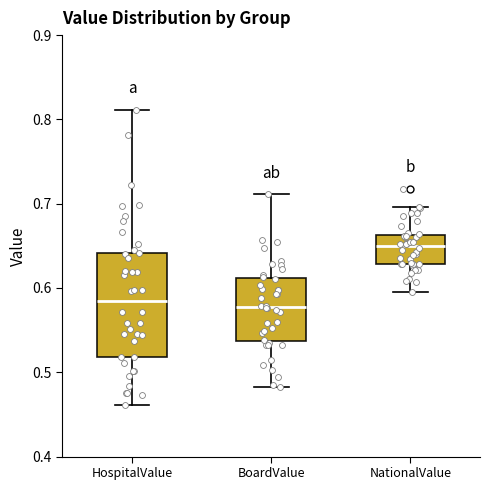

Where does the median line of the box for HospitalValue sit on the y-axis? The values are not printed on the chart, so give them approximately, as read against the axis.

0.58